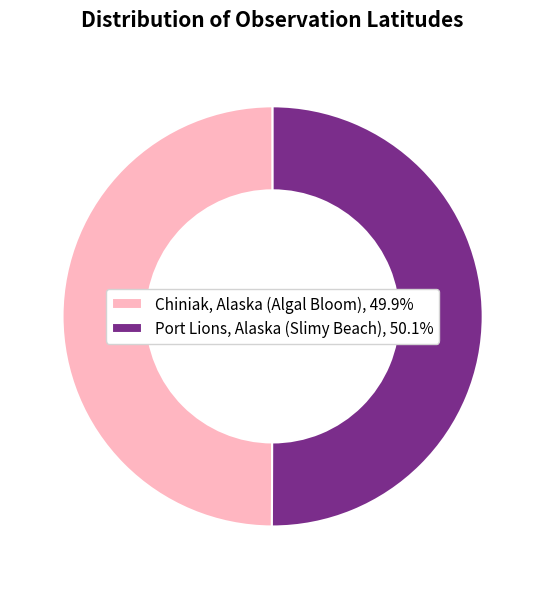

Is the sum of Port Lions, Alaska (Slimy Beach), 50.1% and Chiniak, Alaska (Algal Bloom), 49.9% greater than half?

Yes